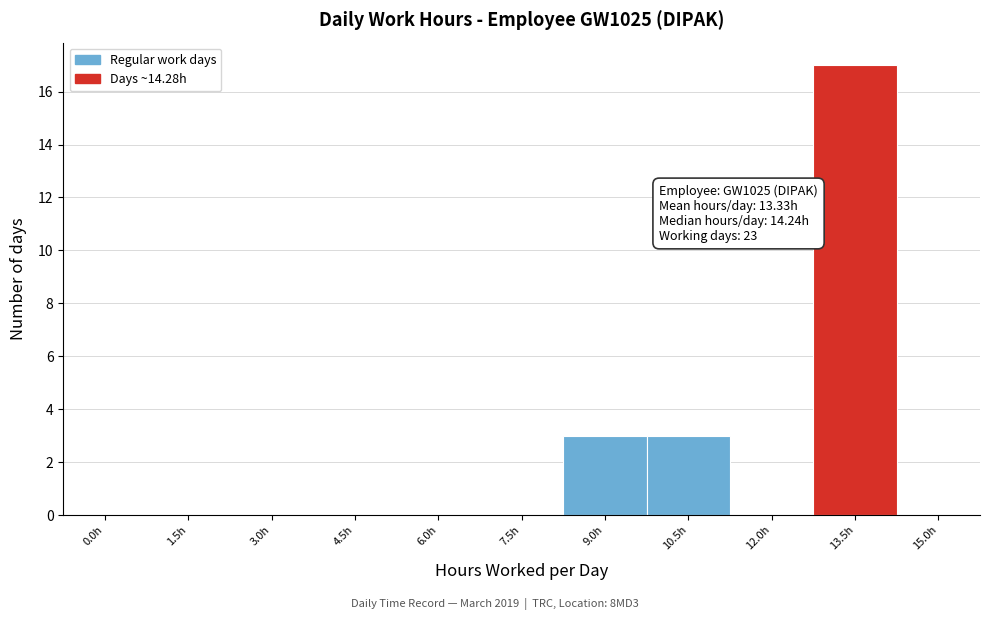

Reading right to left, list all the values displayed in this chart.

15.0h=0	13.5h=17	12.0h=0	10.5h=3	9.0h=3	7.5h=0	6.0h=0	4.5h=0	3.0h=0	1.5h=0	0.0h=0